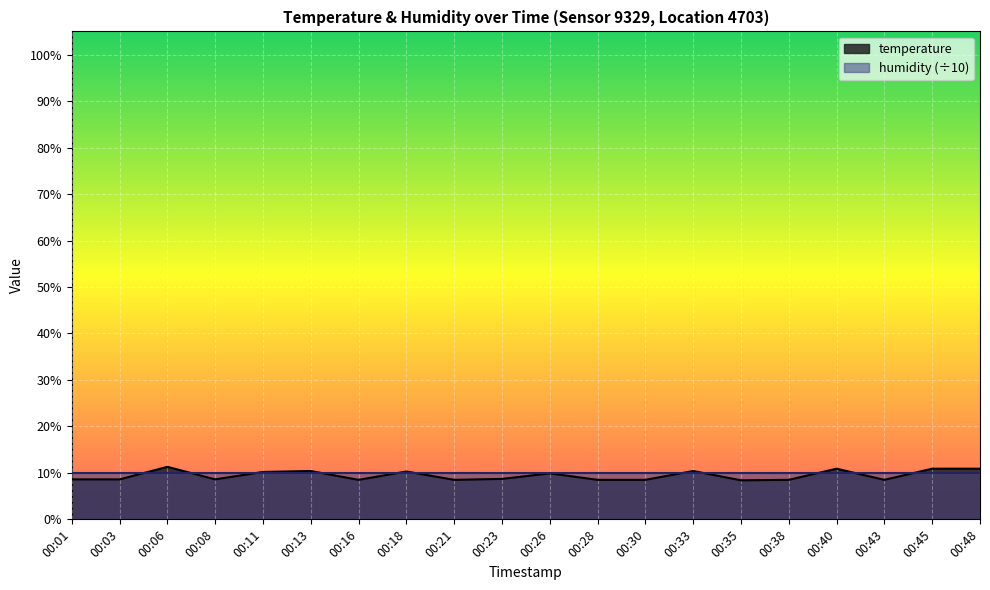

What is the sum of all values?

189.1